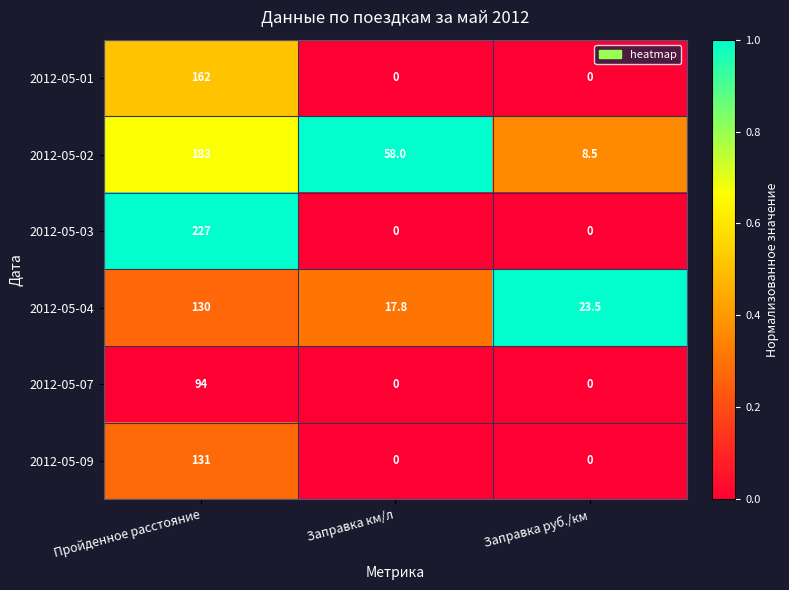

Where is 2012-05-02 nearest to the value 95?

Заправка км/л